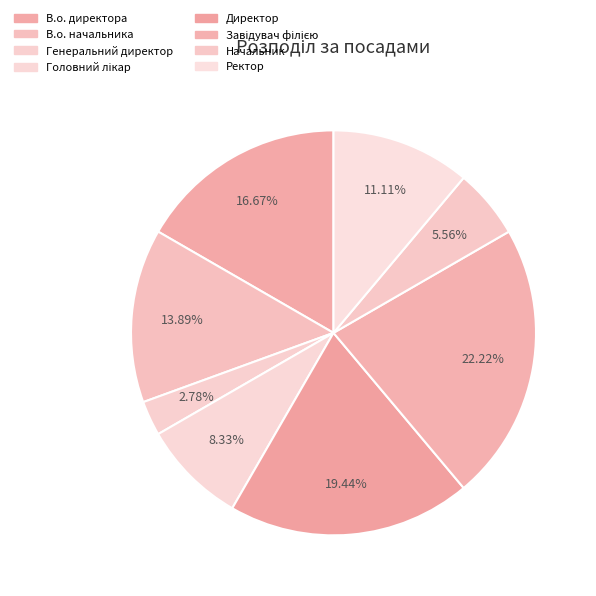

Combined, what portion of the pie is Директор and Головний лікар?

27.8%